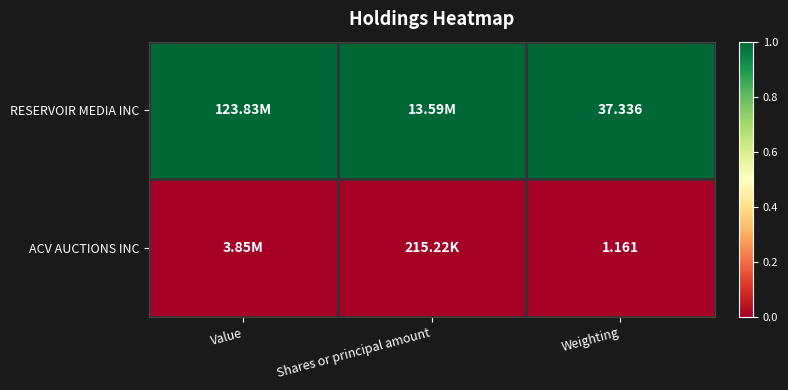

What is the total value across all series at Weighting?

38.5